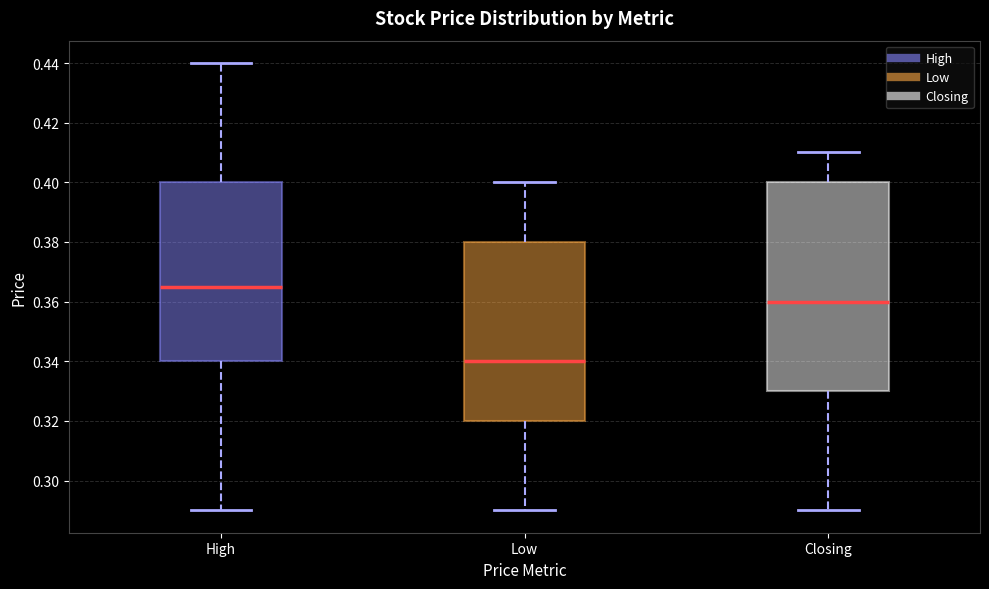

Reading left to right, read every box against the y-axis: the position of its median line, the range the box covers, and the ends of its whiskers. The values are not printed on the chart, so give them approximately, as read against the axis.

High: median 0.366, box 0.340 to 0.400, whiskers 0.290 to 0.440
Low: median 0.340, box 0.320 to 0.380, whiskers 0.290 to 0.400
Closing: median 0.360, box 0.330 to 0.400, whiskers 0.290 to 0.410